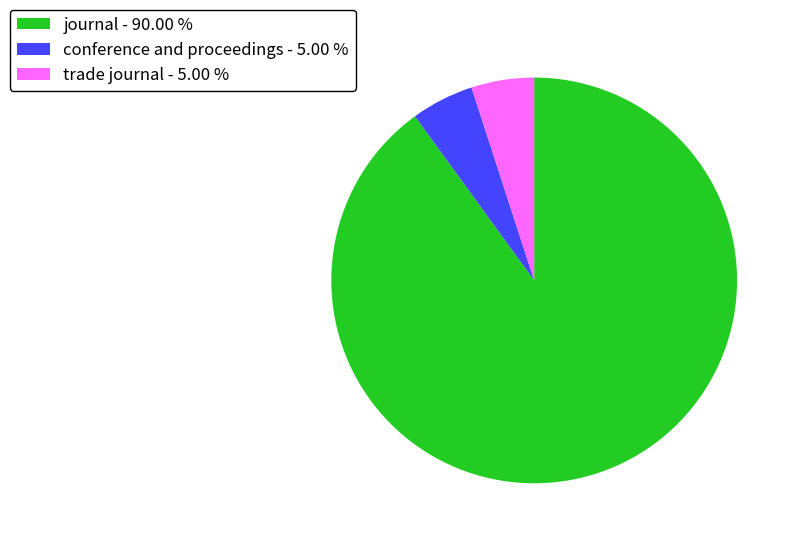

Is there a majority slice in this chart?

Yes